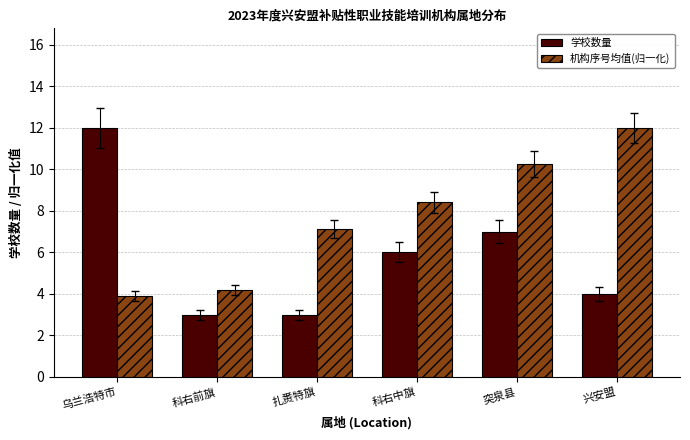

How many bars are there in each group?

2